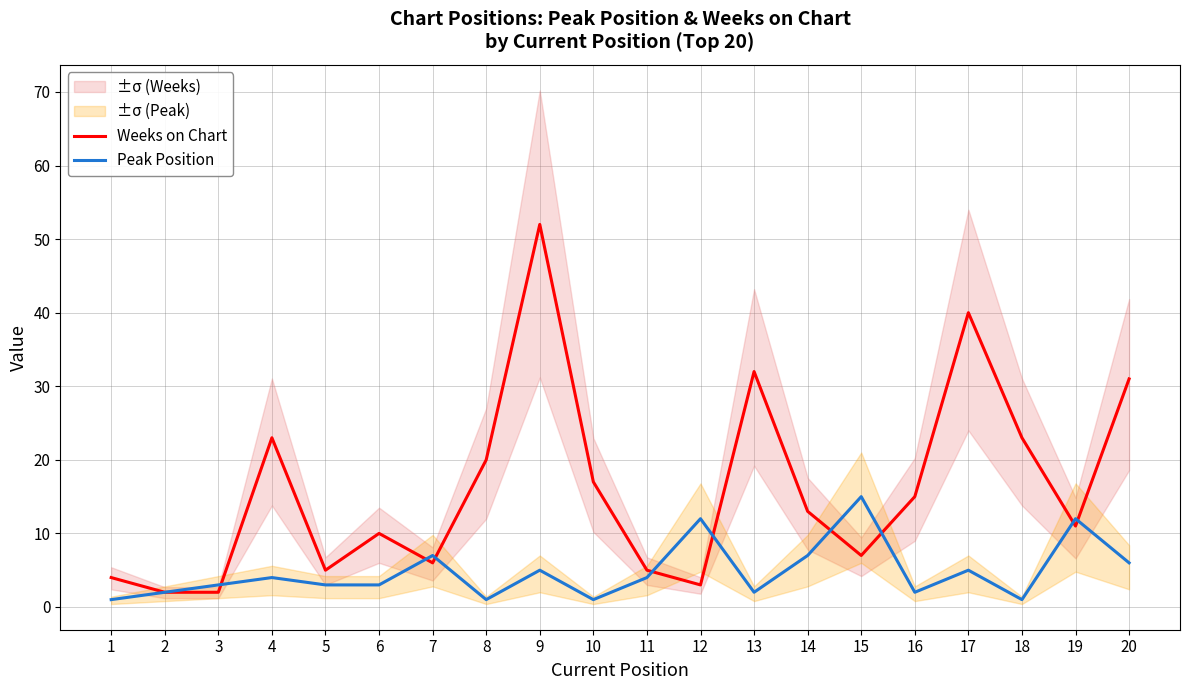

What is the value of the Weeks on Chart point at the 3rd from the left?

2